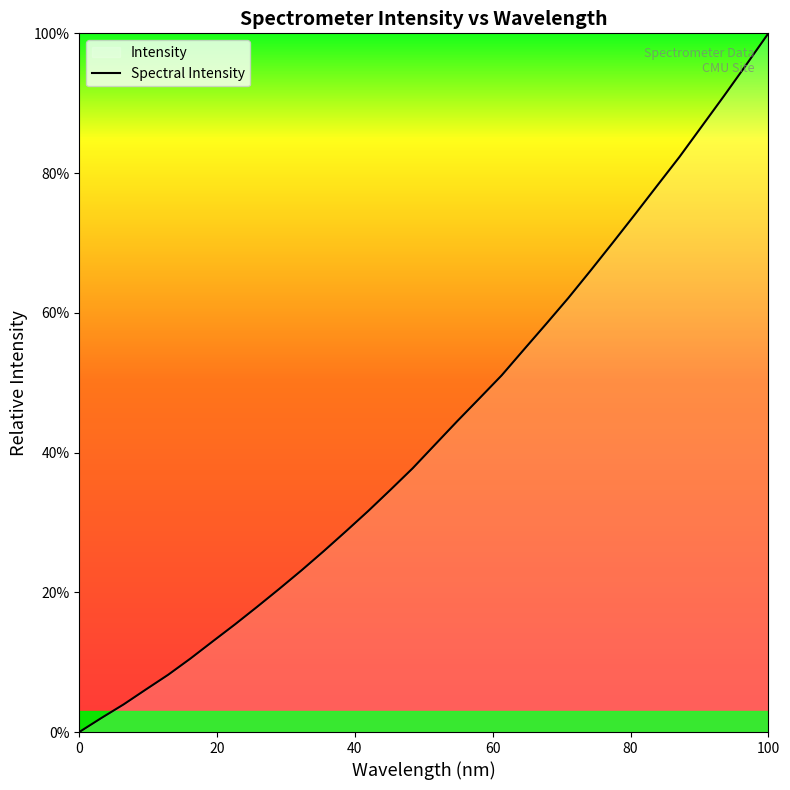

How many data points are above 41?

16